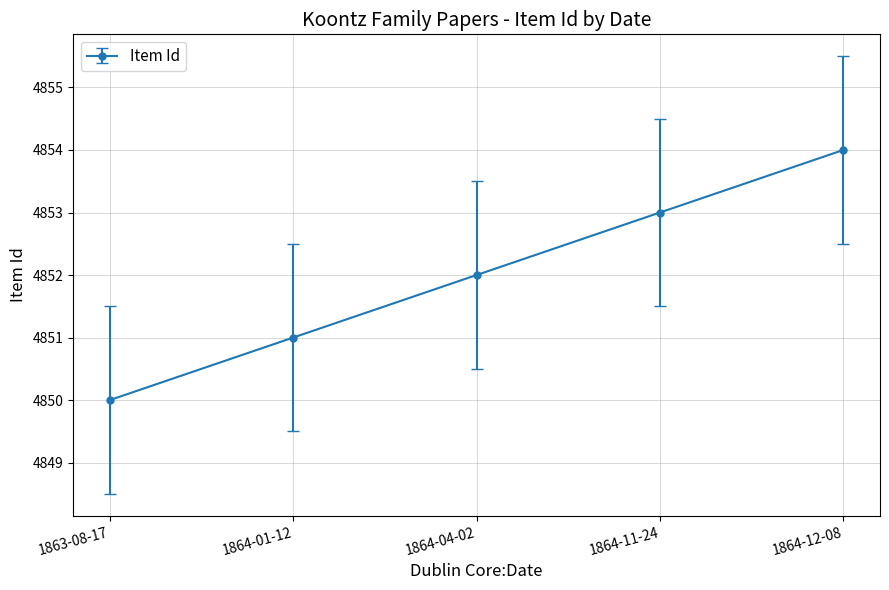

What is the difference between the second highest and minimum values?

3